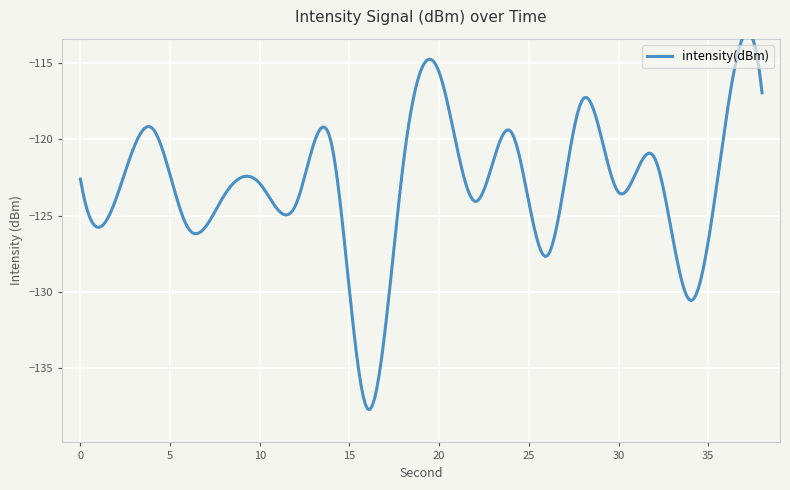

What is the sum of the values at 24 and 16?

-257.1